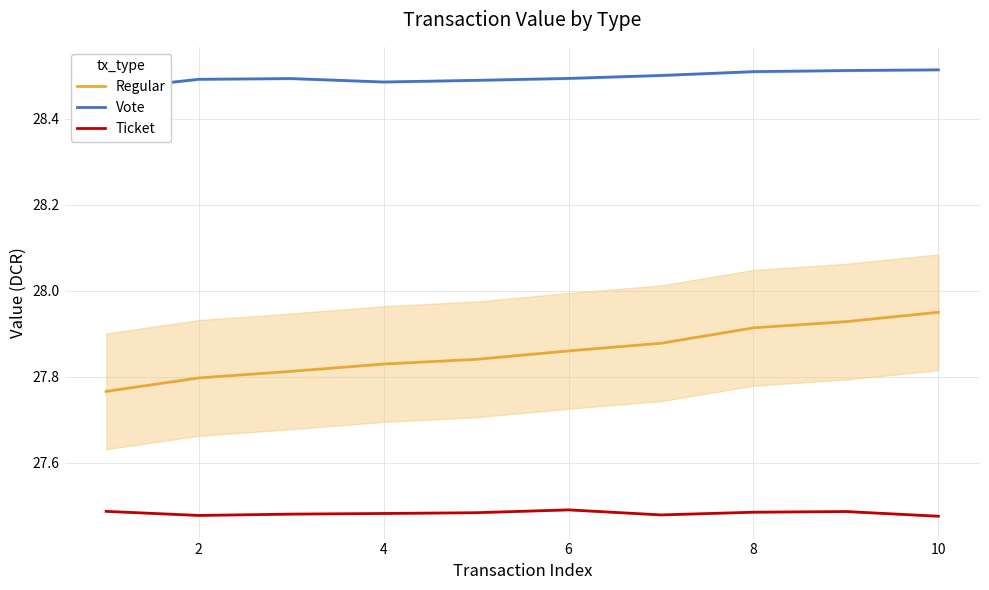

Reading left to right, what are all the values shown in this chart?

Regular: 27.8	27.8	27.8	27.8	27.8	27.9	27.9	27.9	27.9	28.0
Vote: 28.5	28.5	28.5	28.5	28.5	28.5	28.5	28.5	28.5	28.5
Ticket: 27.5	27.5	27.5	27.5	27.5	27.5	27.5	27.5	27.5	27.5